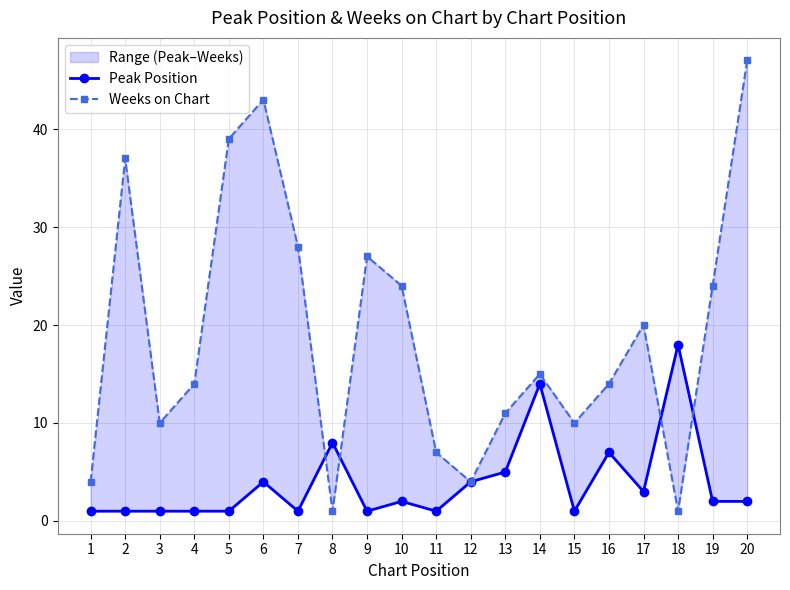

Rank the series by their average value, from highest to lowest.

Weeks on Chart, Peak Position